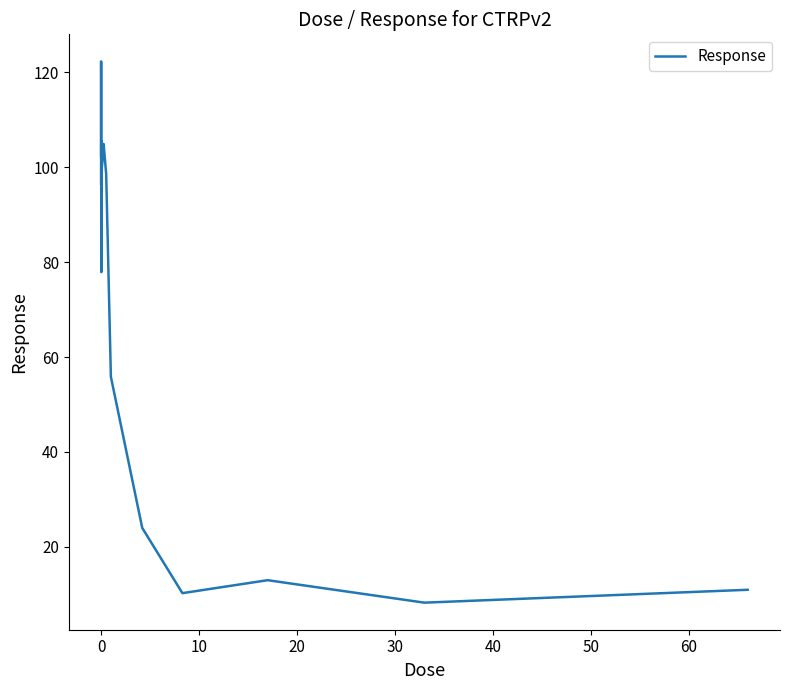

What is the sum of all values?

1030.9